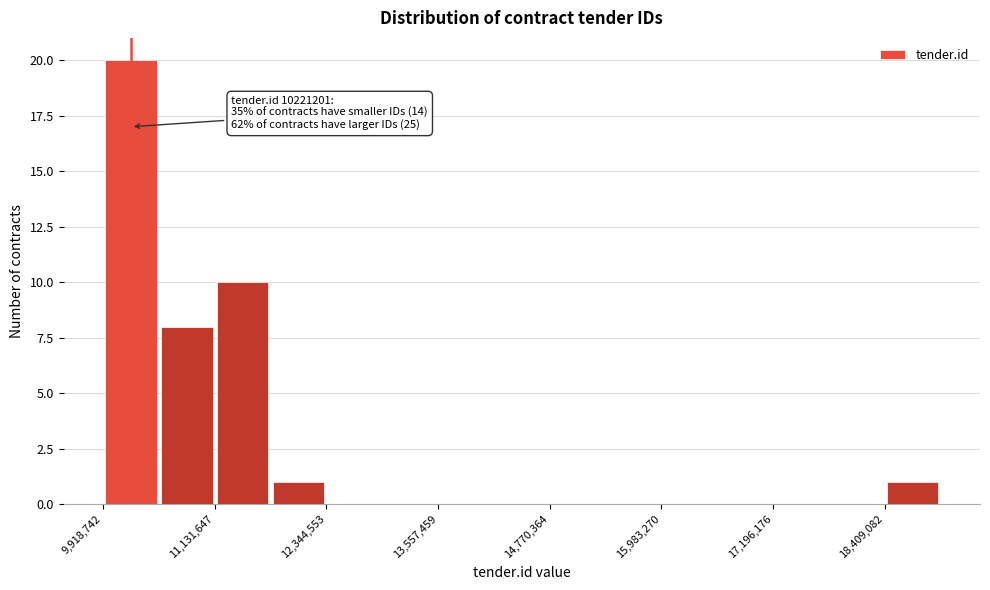

Read against the x-axis, roughly where is the centre of the tallest bar?

10200000